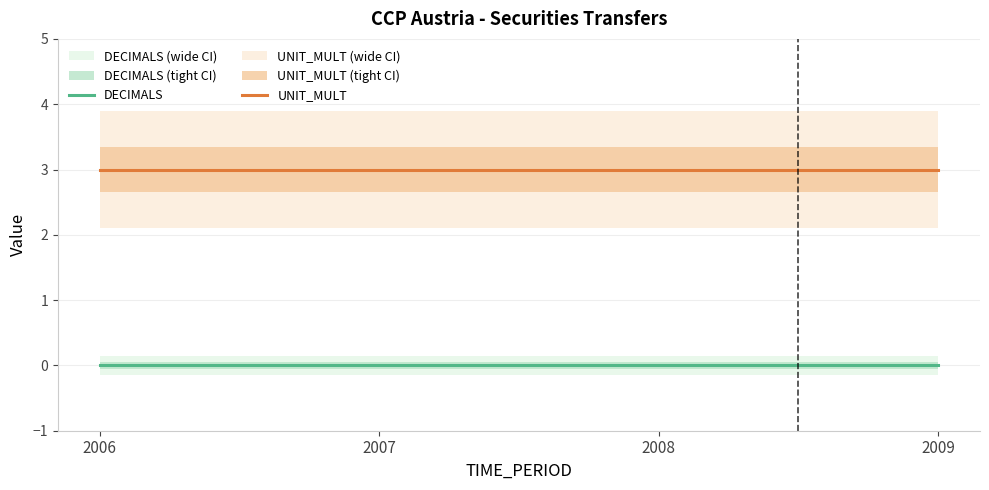

Count the number of categories in the chart.

4